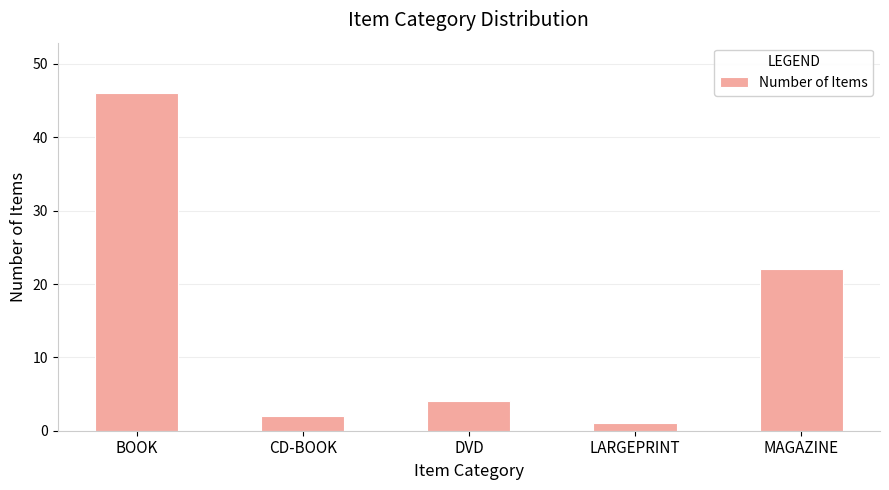

What is the minimum value shown in the chart?

1